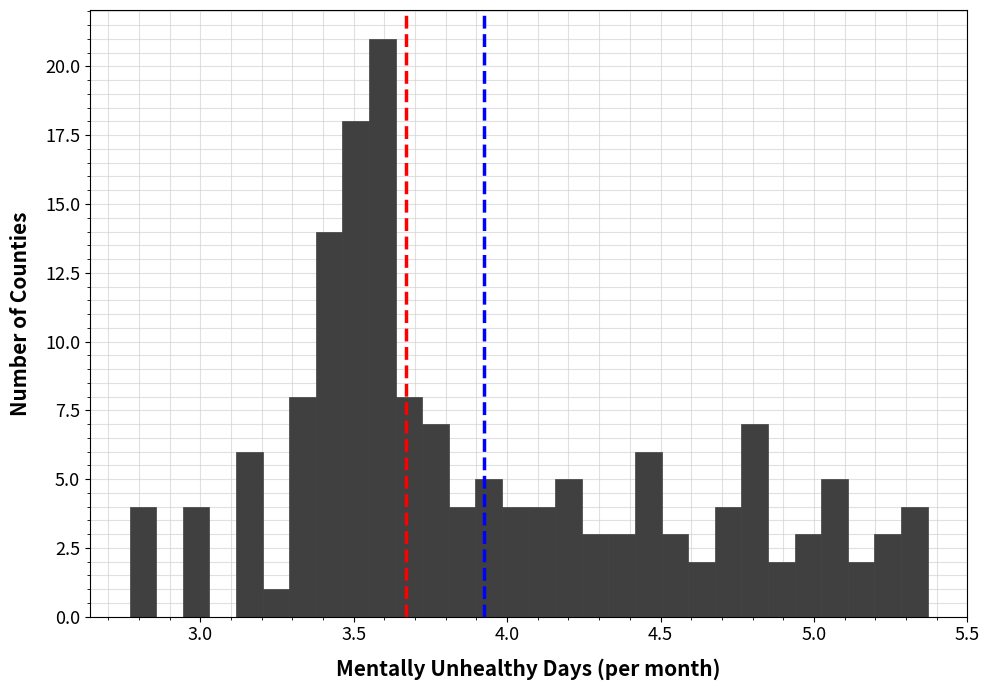

Read against the x-axis, roughly where is the centre of the tallest bar?

3.60